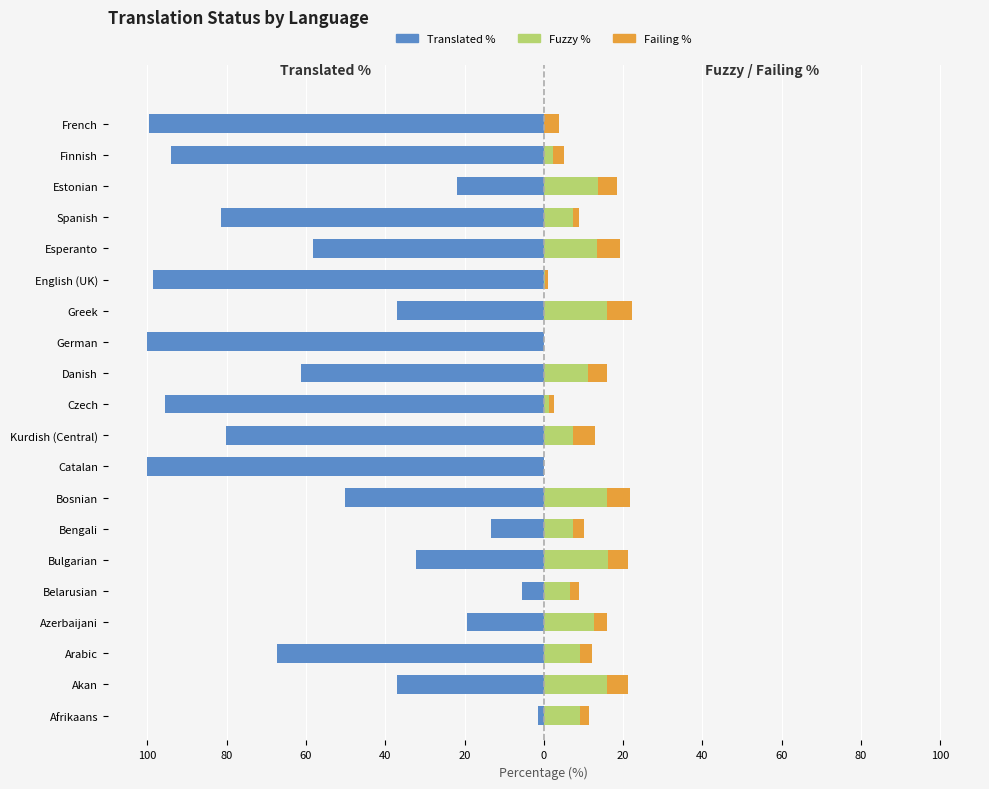

What is the value of the Fuzzy % bar at the 1st from the left?

9.2